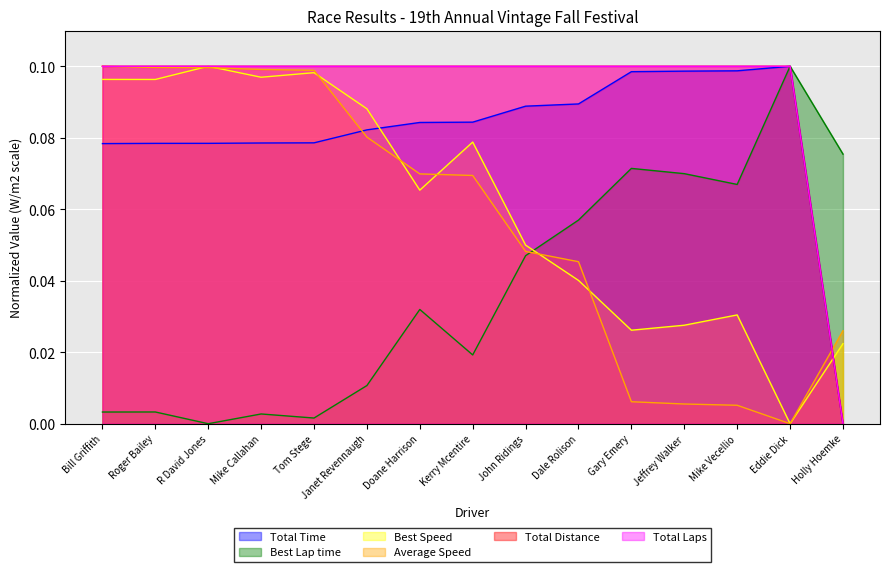

How many distinct data groups are displayed?

6